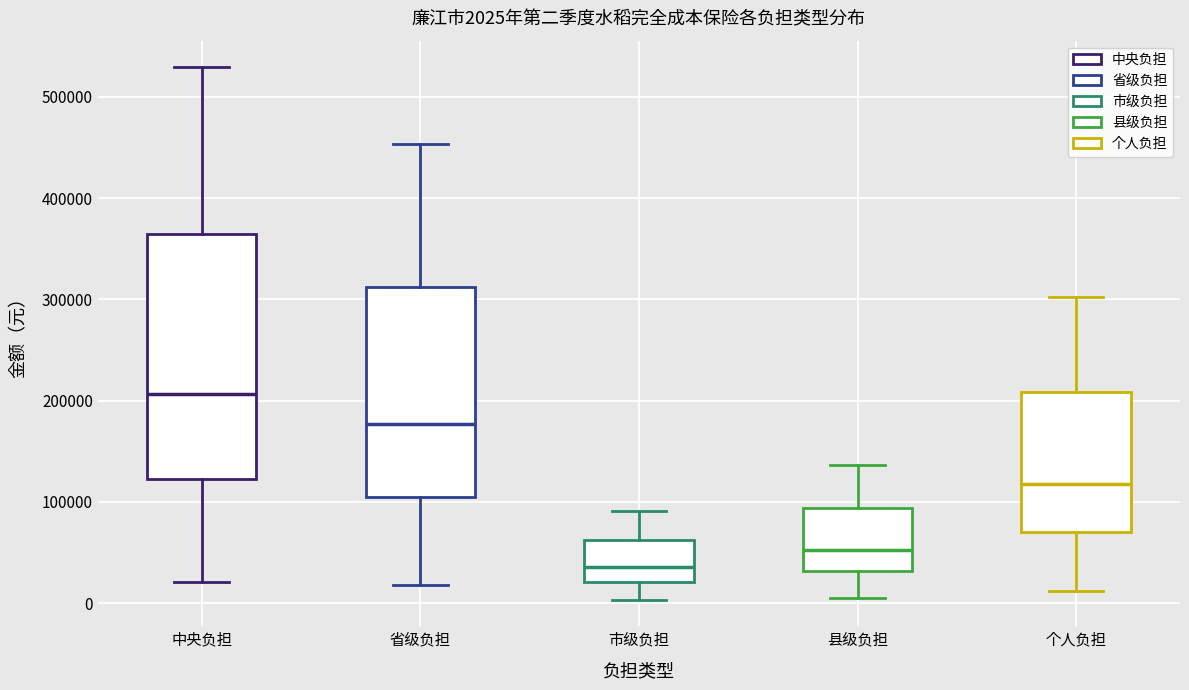

Which box is the tallest, from its lower edge to its upper edge?

中央负担